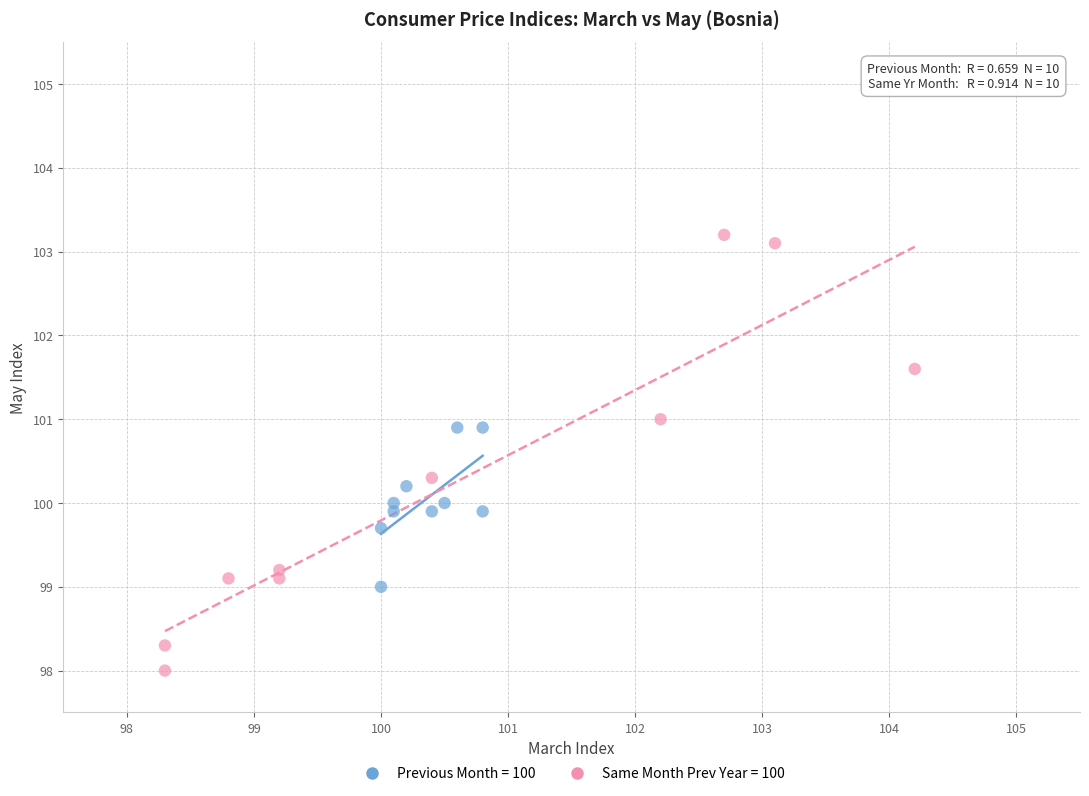

Which series reaches the minimum Y coordinate?

Same Month Prev Year = 100